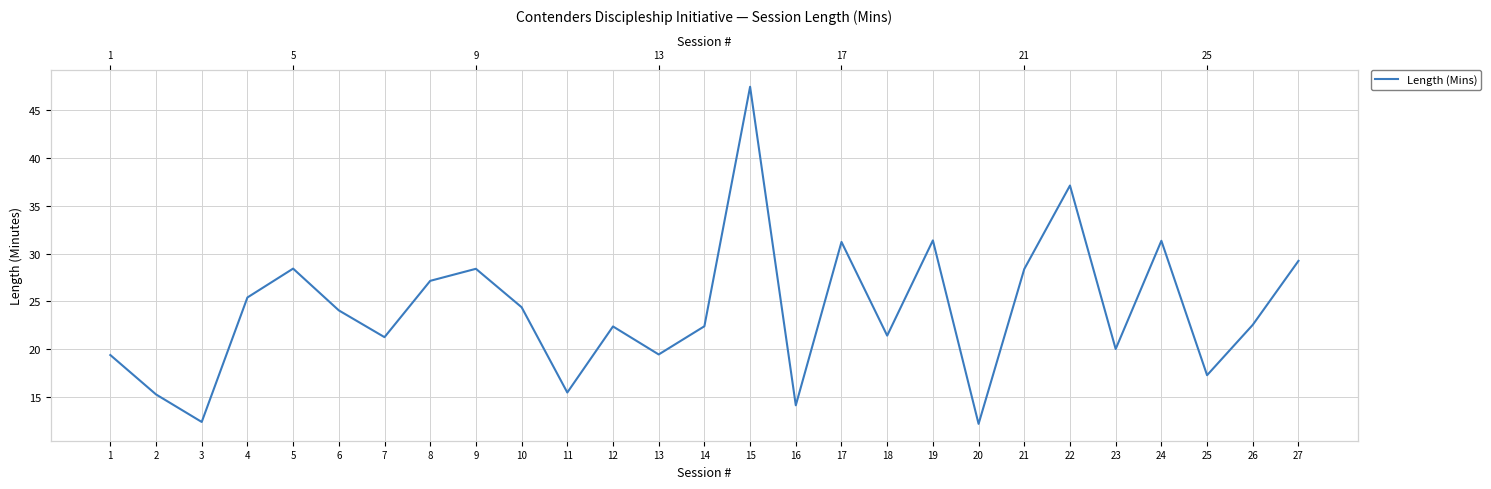

Where does the data first go above 22?

4